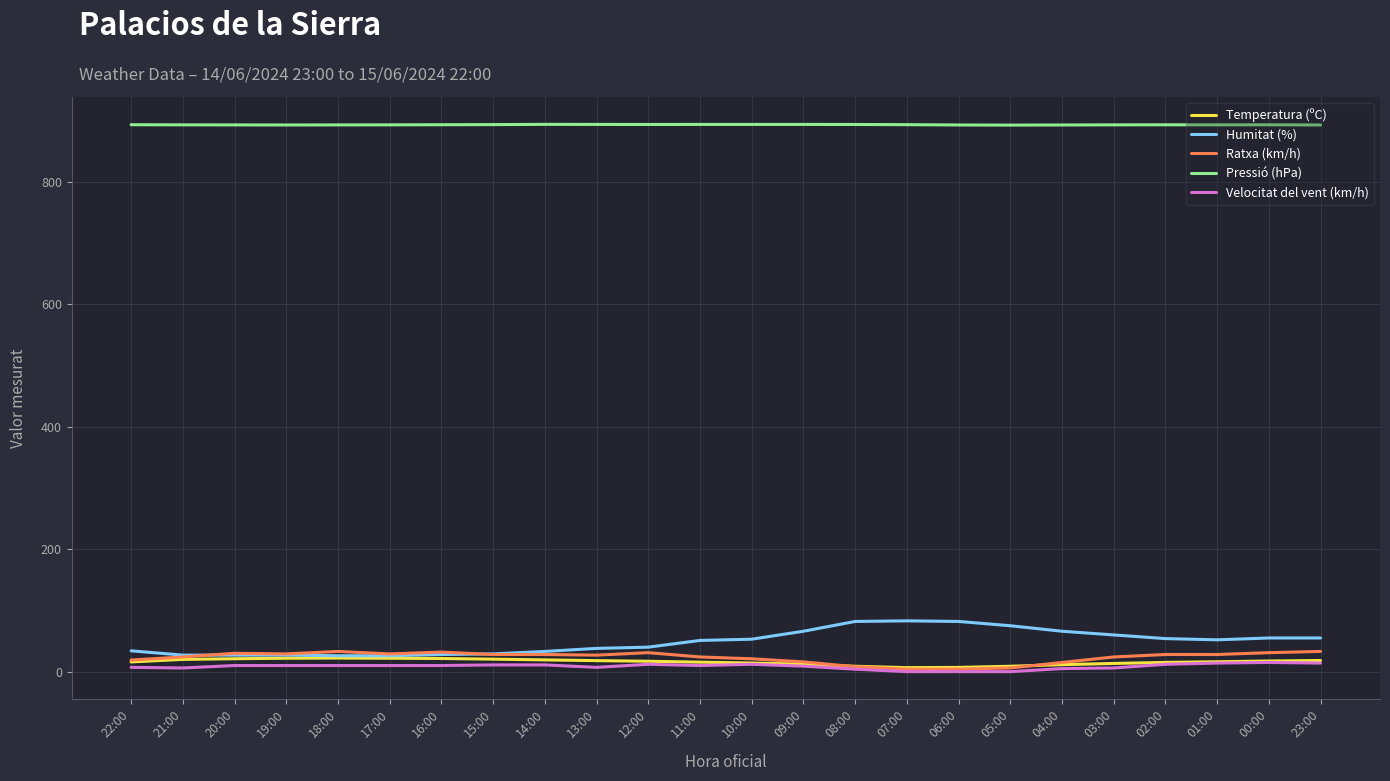

True or false: Ratxa (km/h) and Pressió (hPa) cross at least once.

False